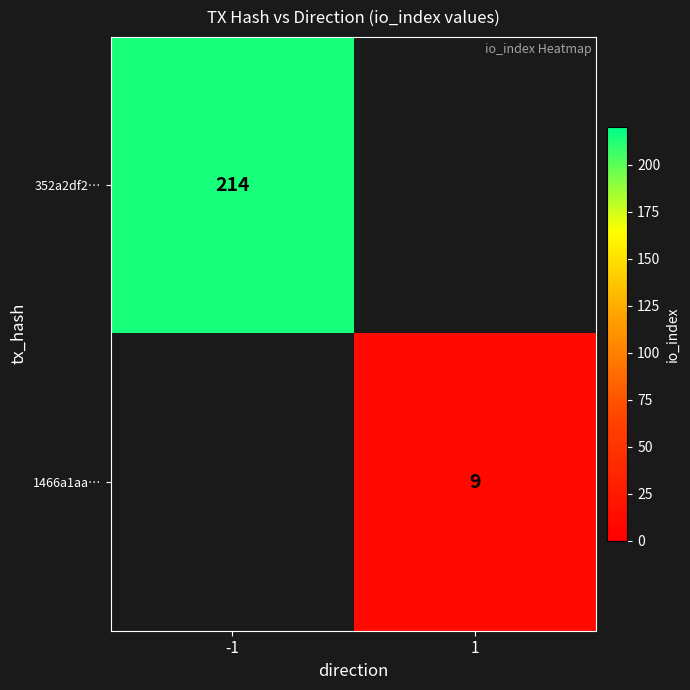

Is it true that 1466a1aa… equals 5 at 1?

False